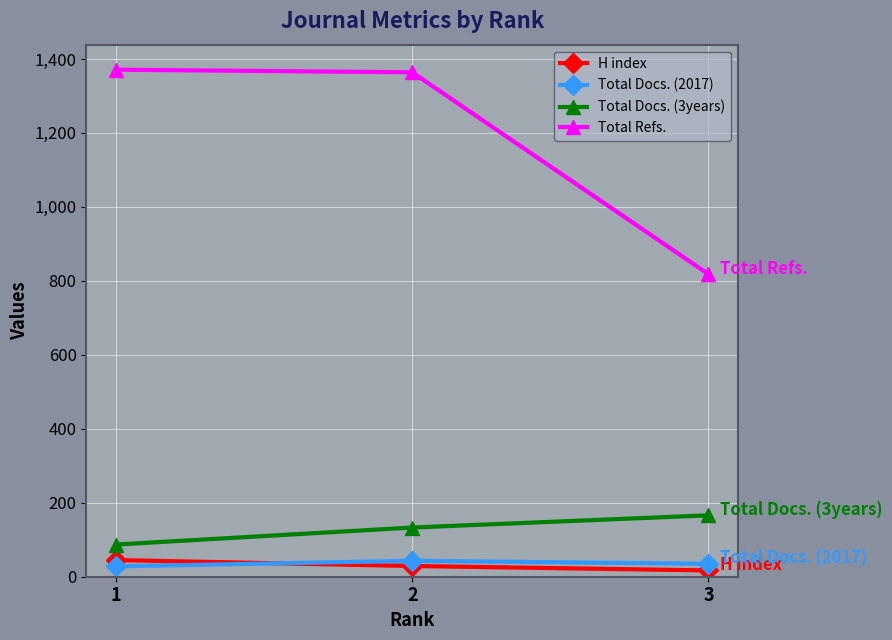

Where does the H index series first go above 29?

1